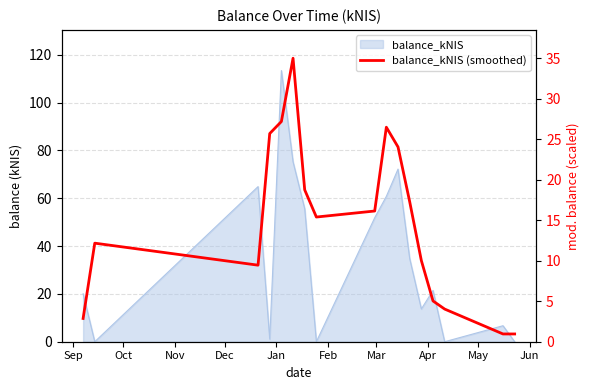

How many lines are shown in the chart?

1